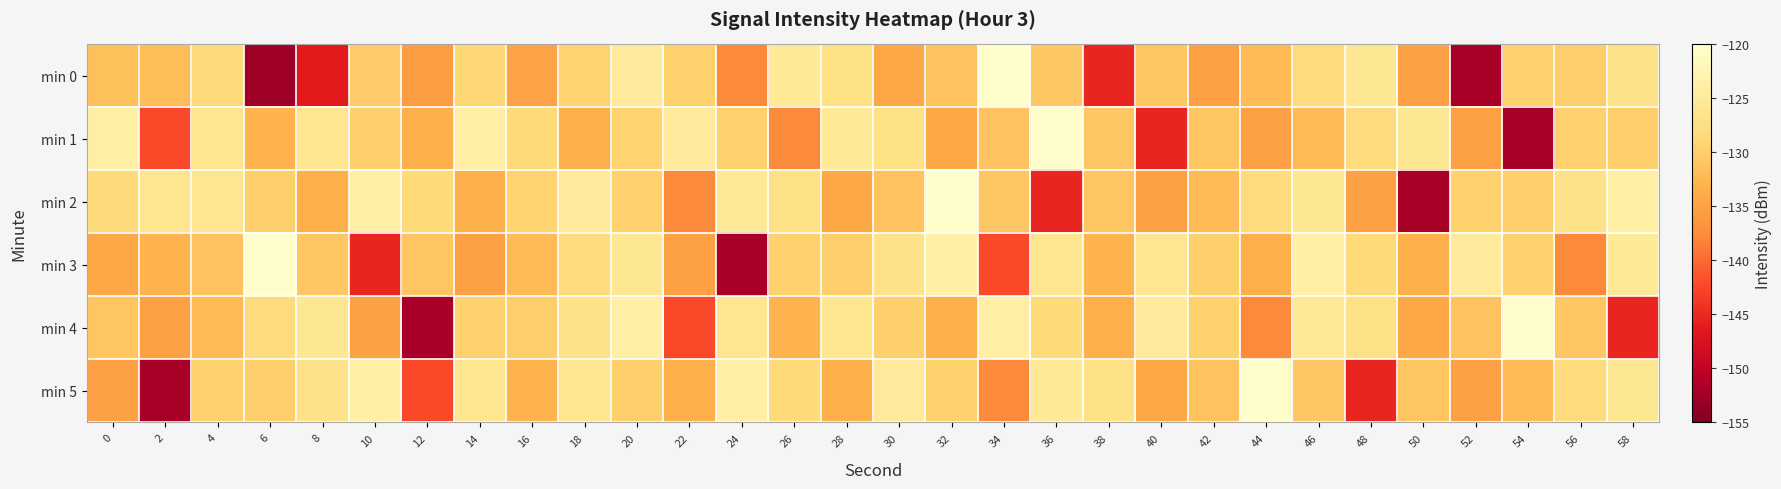

Which has a higher value, 12 or 52?

12